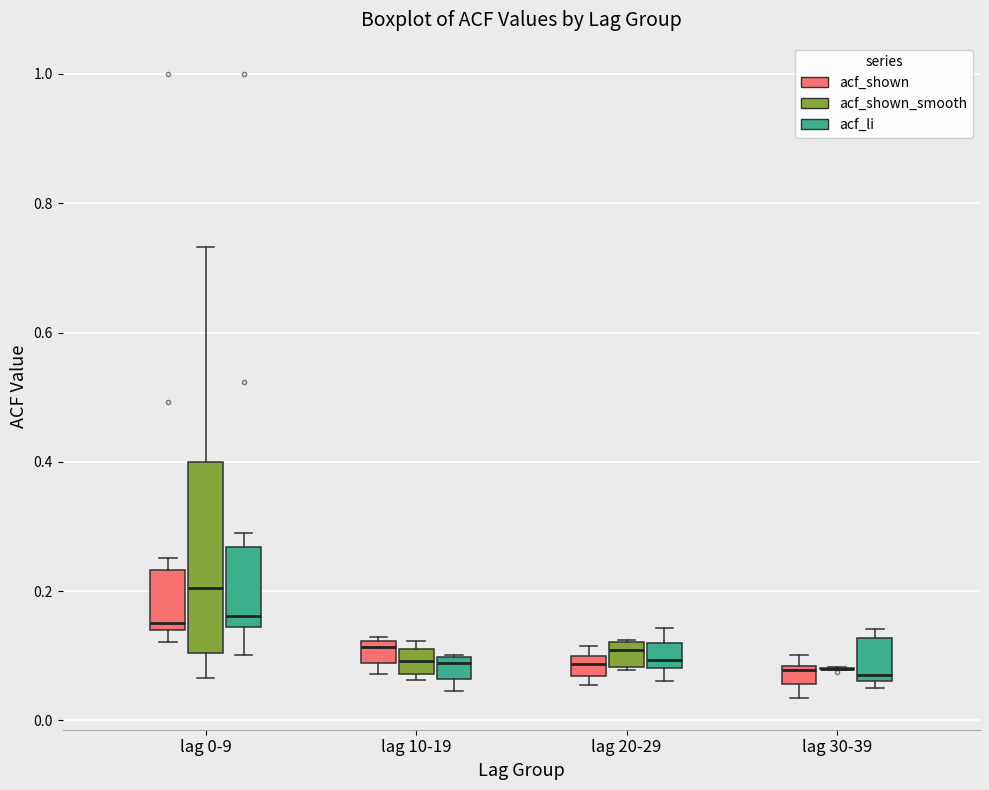

Which box is the tallest, from its lower edge to its upper edge?

lag 0-9 (acf_shown_smooth)